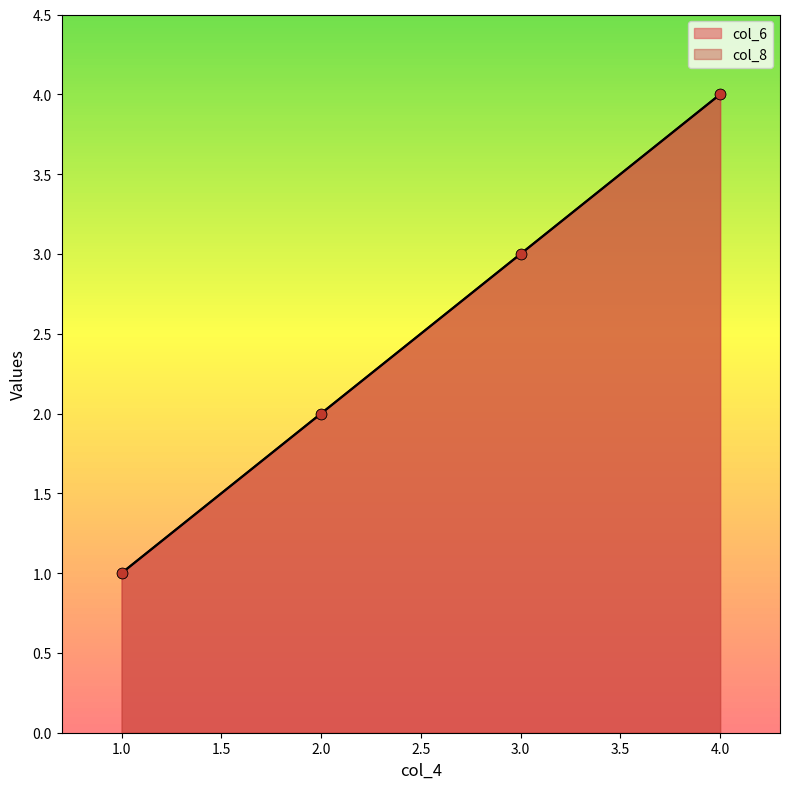

What is the total value across all series at 3?

6